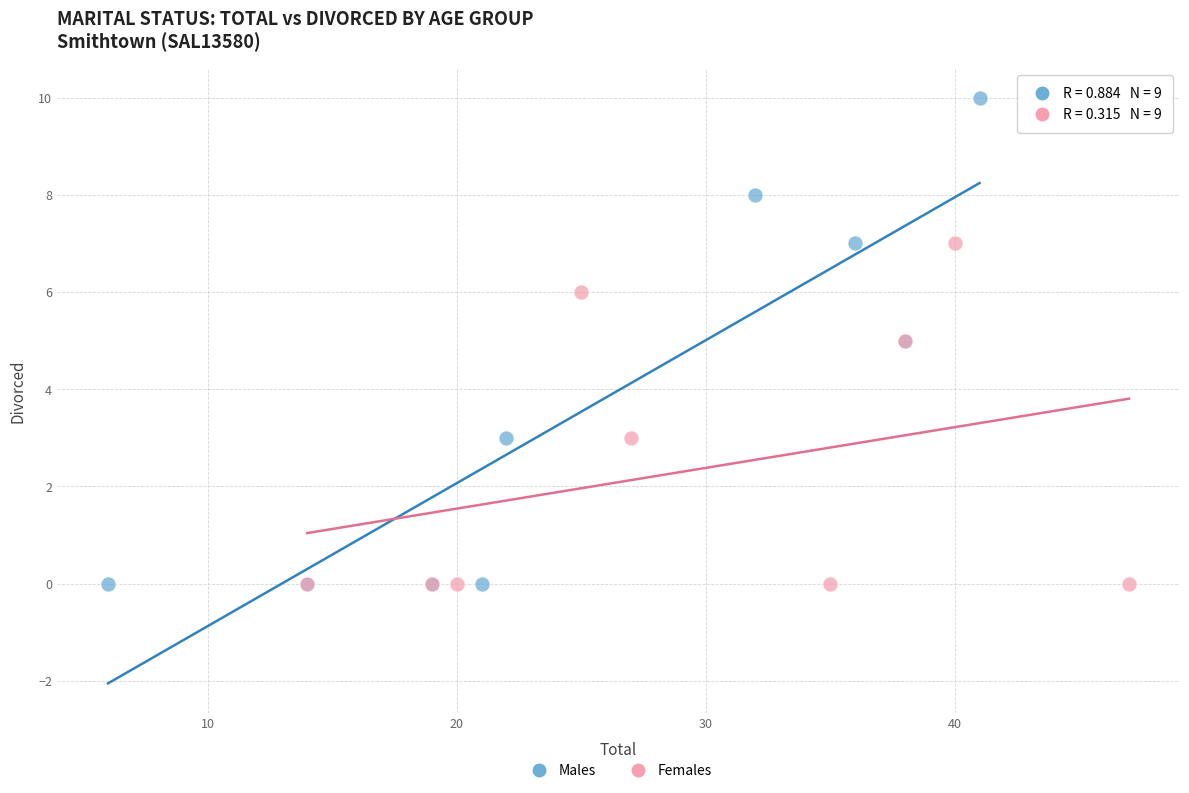

Which series reaches the maximum Y coordinate?

Males